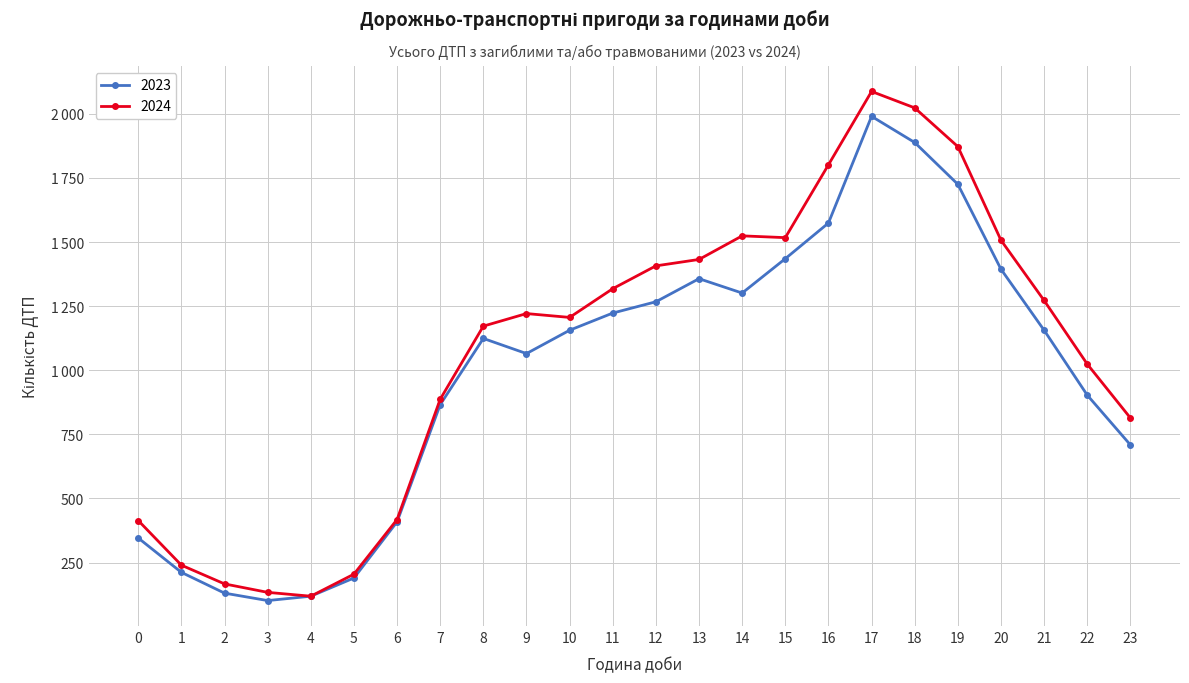

Between 8 and 9, which series saw the biggest shift?

2023